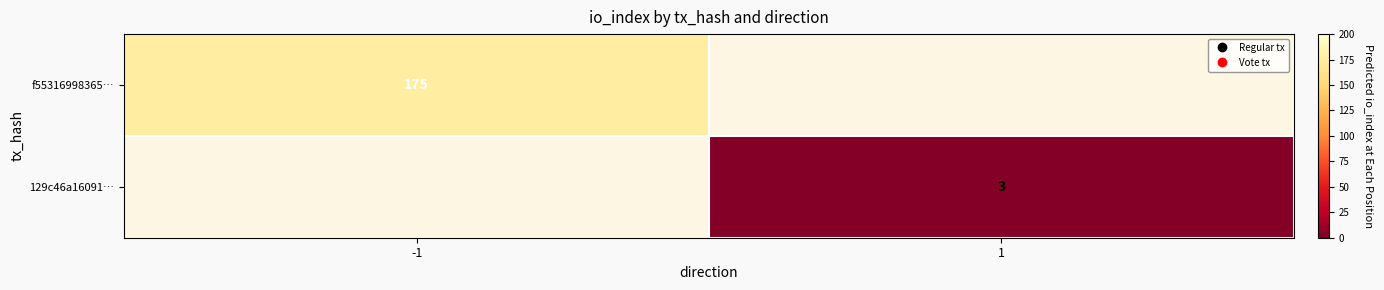

True or false: 129c46a16091… has a value of 1 at 1.

False